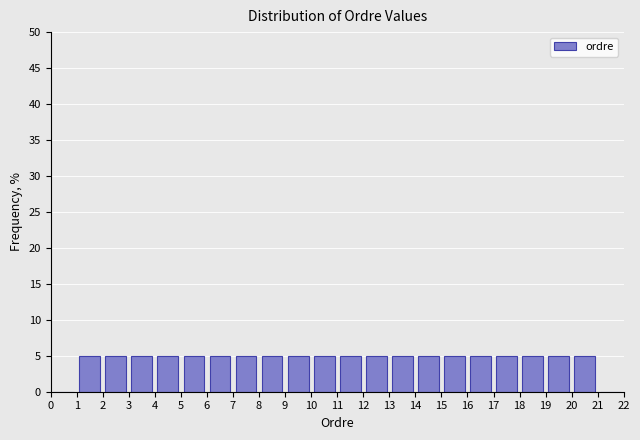

Reading left to right, transcribe this chart: for each bar, give the range it covers on the x-axis and its height. The values are not printed on the chart, so give them approximately, as read against the axis.

0 to 1: 0
1 to 2: 5
2 to 3: 5
3 to 4: 5
4 to 5: 5
5 to 6: 5
6 to 7: 5
7 to 8: 5
8 to 9: 5
9 to 10: 5
10 to 11: 5
11 to 12: 5
12 to 13: 5
13 to 14: 5
14 to 15: 5
15 to 16: 5
16 to 17: 5
17 to 18: 5
18 to 19: 5
19 to 20: 5
20 to 21: 5
21 to 22: 0